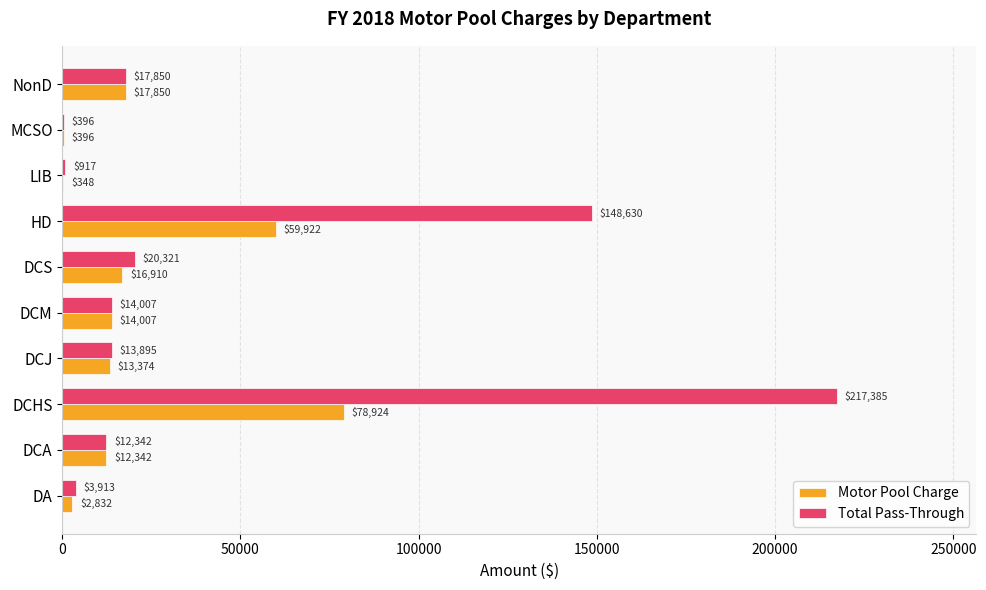

Which category has the highest value across all series?

DCHS